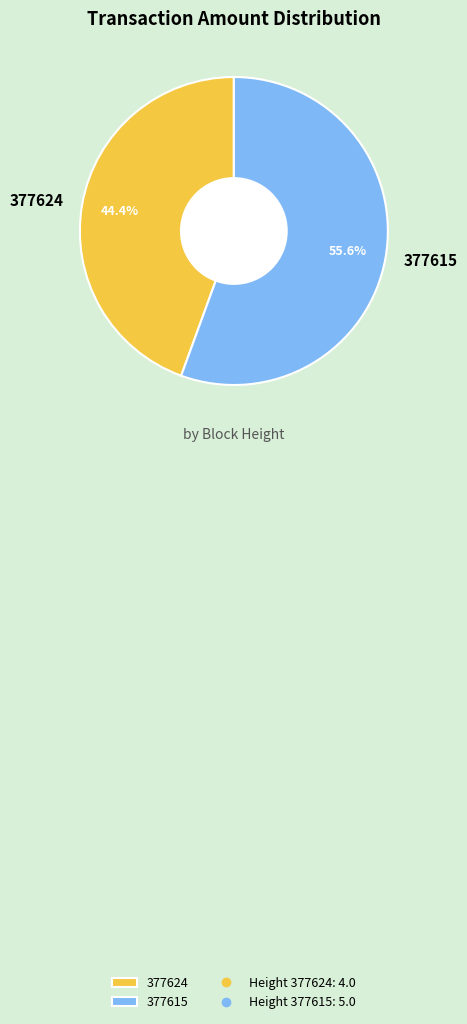

Is the sum of 377615 and 377624 greater than half?

Yes